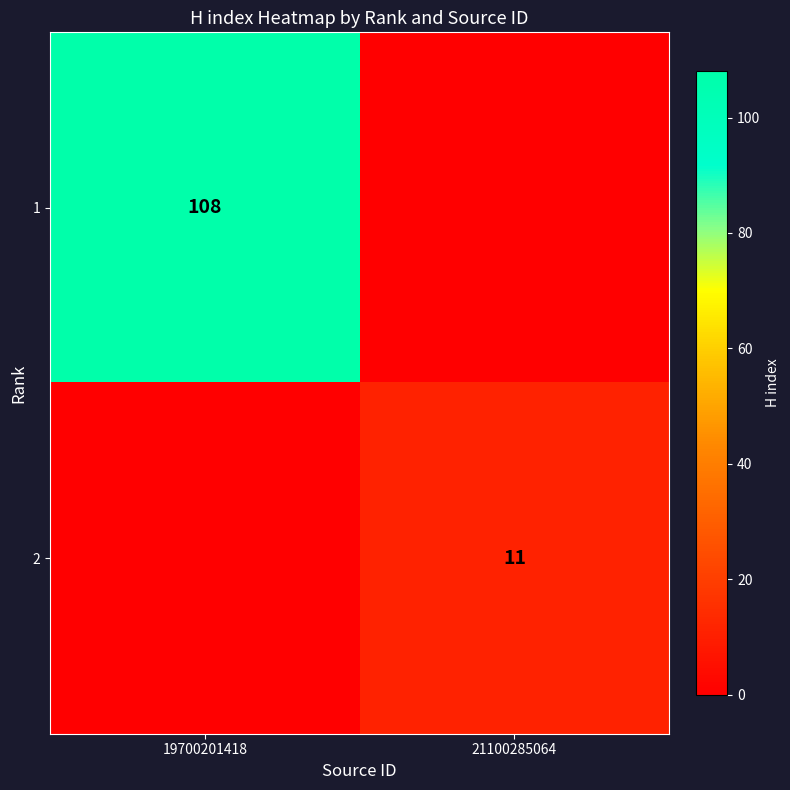

Is the value of 1 at 19700201418 greater than the value of 2 at 21100285064?

Yes